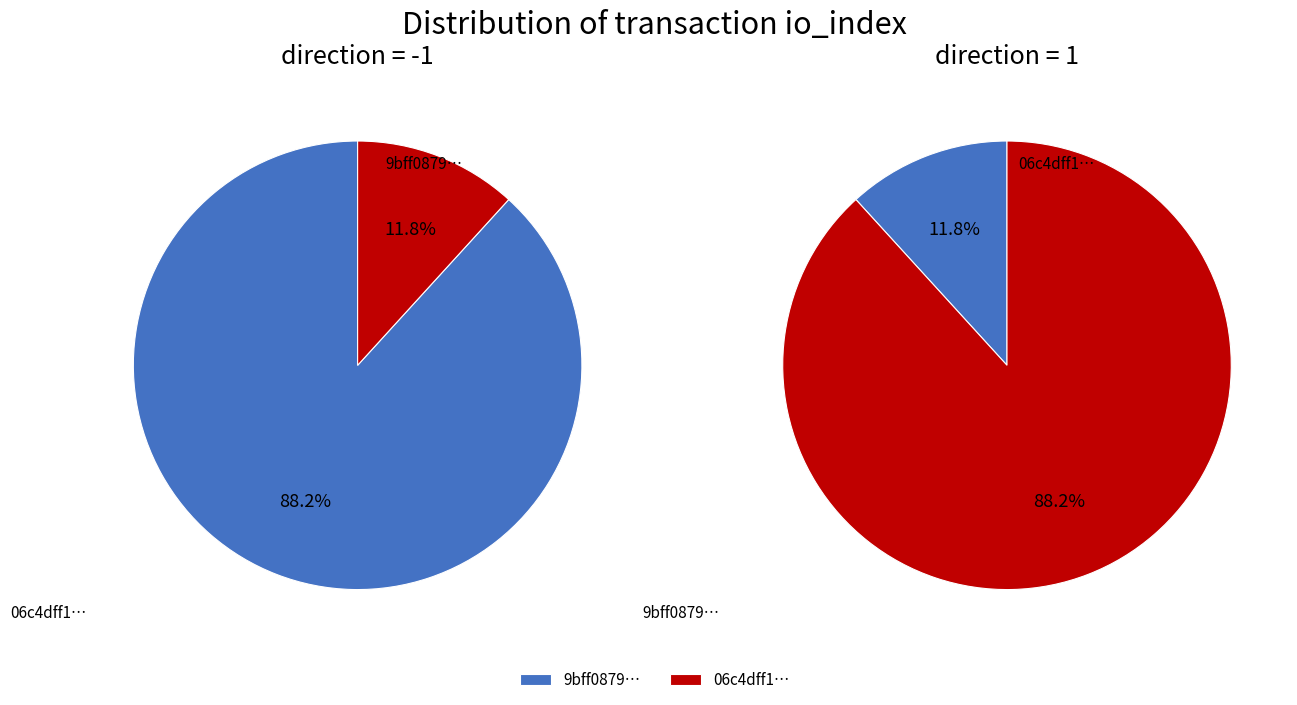

To the nearest percent, what is the combined percentage of 1 and values?

100%